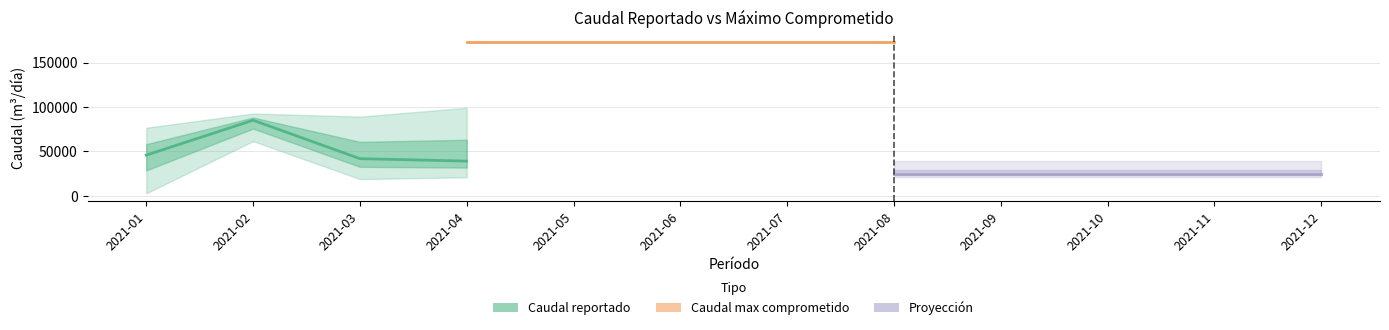

List the labels in order of Caudal reportado upper value, smallest first.

2021-05, 2021-06, 2021-07, 2021-08, 2021-09, 2021-10, 2021-11, 2021-12, 2021-01, 2021-03, 2021-02, 2021-04